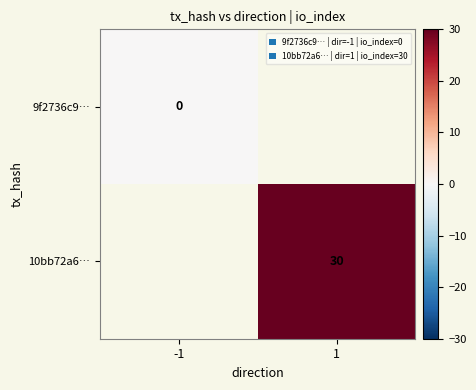

The value of 10bb72a6… at 1 is 12. True or false?

False